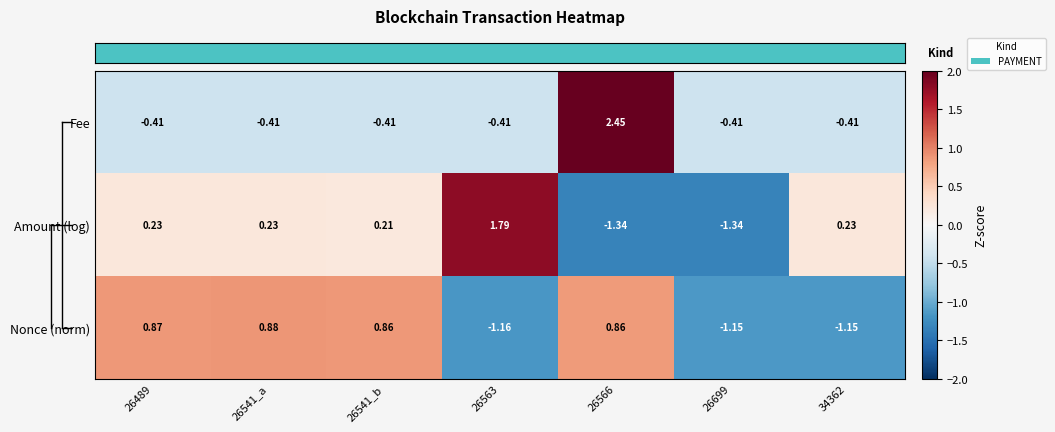

Is the value of Fee at 26541_b greater than the value of Amount (log) at 26541_b?

No